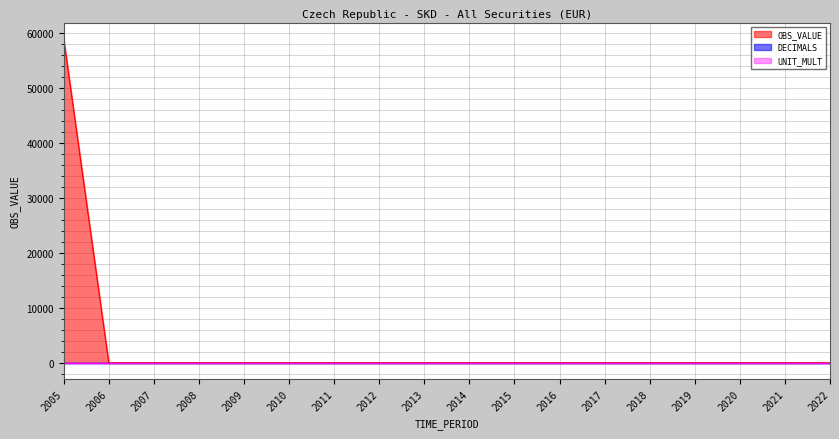

Reading left to right, extract all data points from this chart.

OBS_VALUE: 2005=58983.2	2006=0.0	2007=0.0	2008=0.0	2009=0.0	2010=0.0	2011=0.0	2012=0.0	2013=0.1	2014=0.0	2015=0.1	2016=0.0	2017=0.0	2018=0.0	2019=0.2	2020=0.2	2021=0.2	2022=0.2
DECIMALS: 2005=0.0	2006=0.0	2007=0.0	2008=0.0	2009=0.0	2010=0.0	2011=0.0	2012=0.0	2013=0.0	2014=0.0	2015=0.0	2016=0.0	2017=0.0	2018=0.0	2019=0.0	2020=0.0	2021=0.0	2022=0.0
UNIT_MULT: 2005=6.0	2006=6.0	2007=6.0	2008=6.0	2009=6.0	2010=6.0	2011=6.0	2012=6.0	2013=6.0	2014=6.0	2015=6.0	2016=6.0	2017=6.0	2018=6.0	2019=6.0	2020=6.0	2021=6.0	2022=6.0